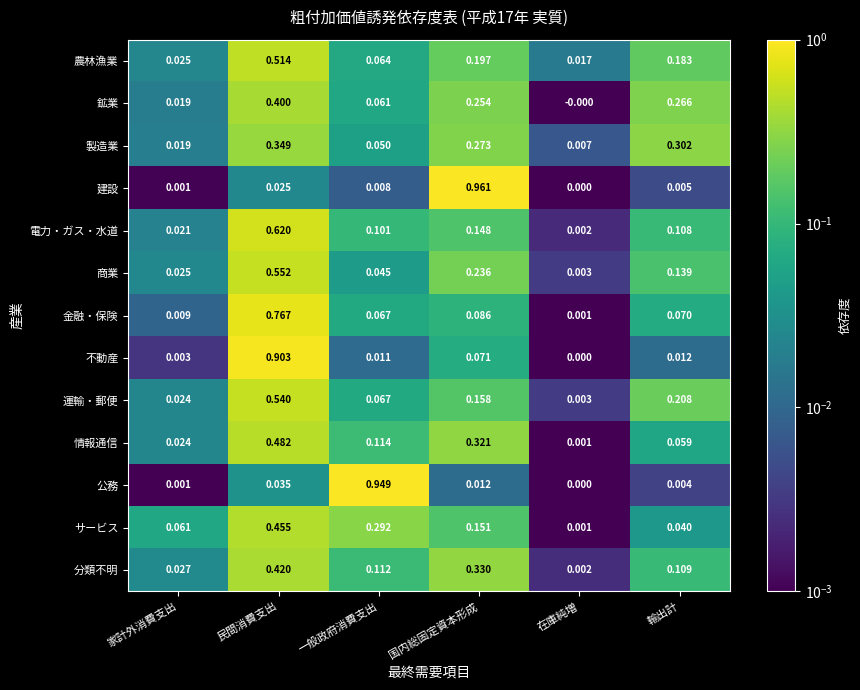

Where is 電力・ガス・水道 nearest to the value 0?

在庫純増